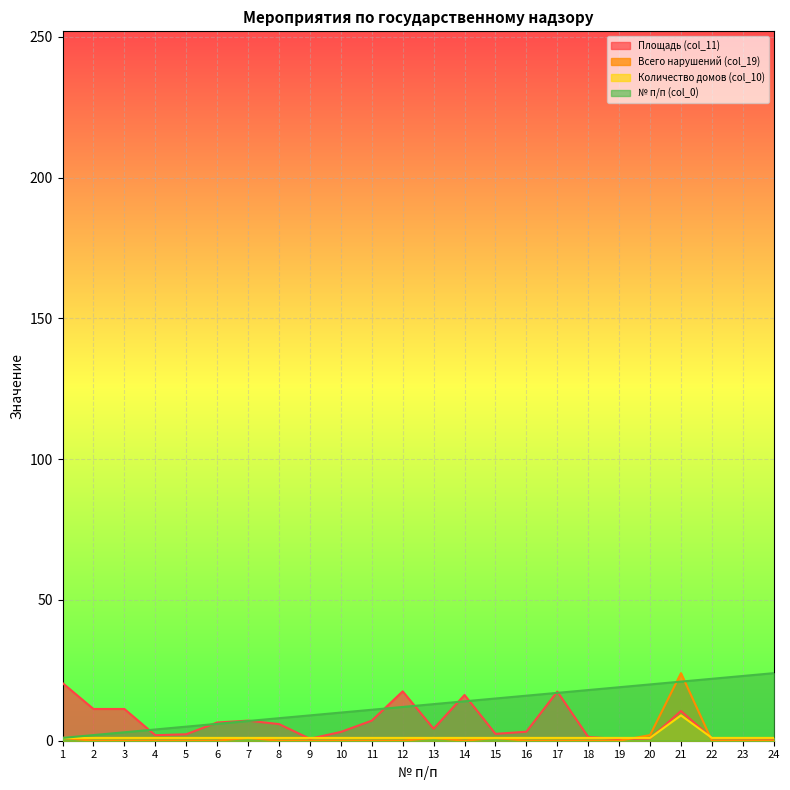

Does the chart display data point markers on the line(s)?

No